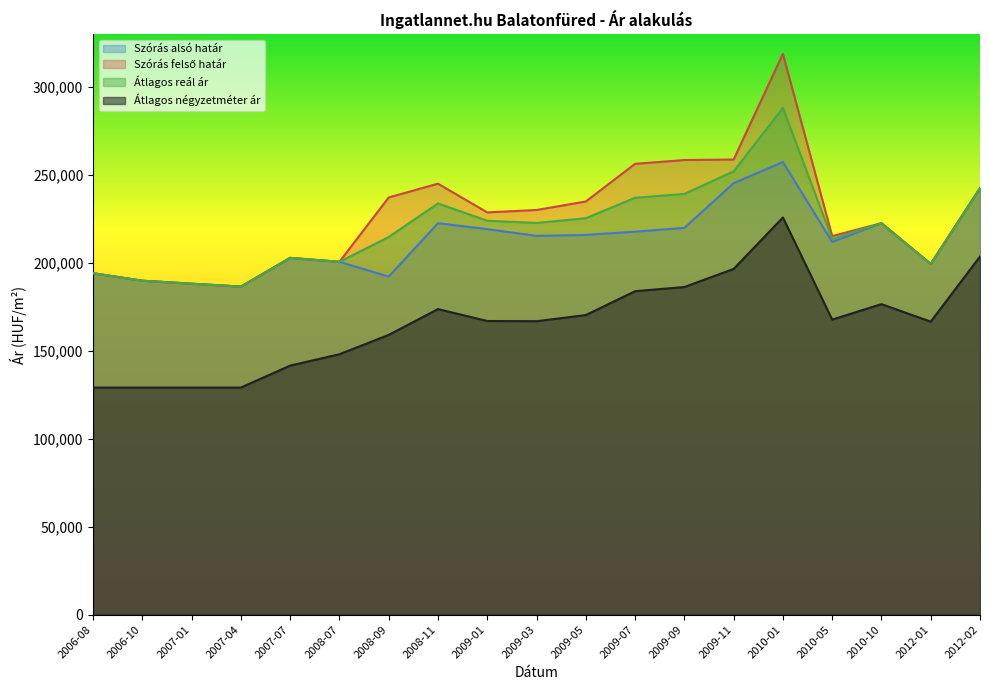

The value of Átlagos négyzetméter ár at 2009-07 is 321322. True or false?

False